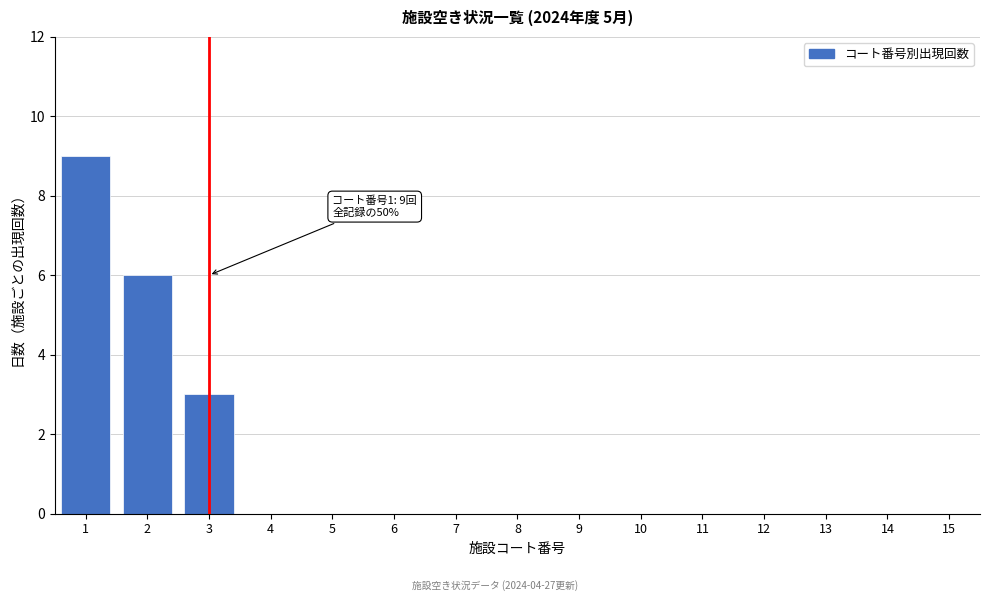

Reading left to right, what are all the values shown in this chart?

1=9	2=6	3=3	4=0	5=0	6=0	7=0	8=0	9=0	10=0	11=0	12=0	13=0	14=0	15=0